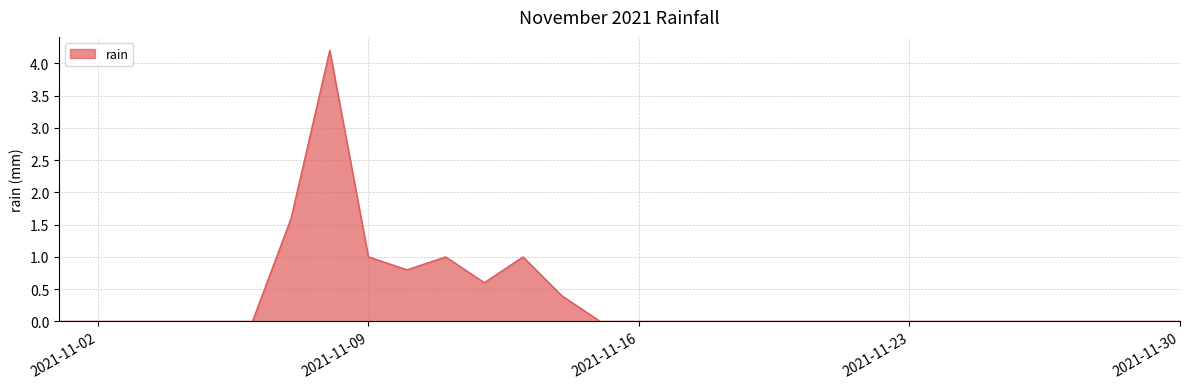

What is the greatest value displayed?

4.2